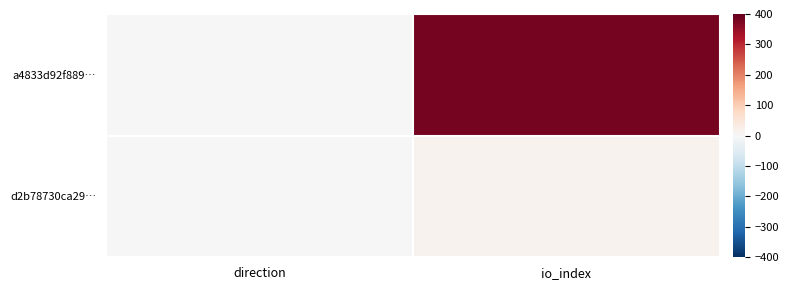

Reading left to right, extract all data points from this chart.

a4833d92f889…: direction=-1	io_index=384
d2b78730ca29…: direction=1	io_index=15